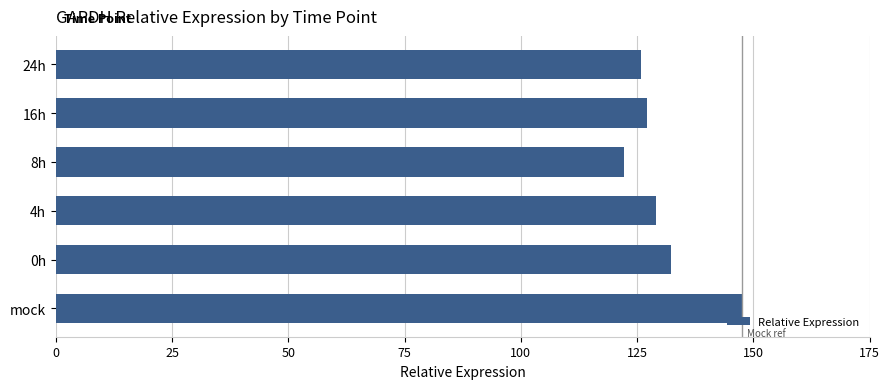

Is it true that the value at 8h is 195.0?

False